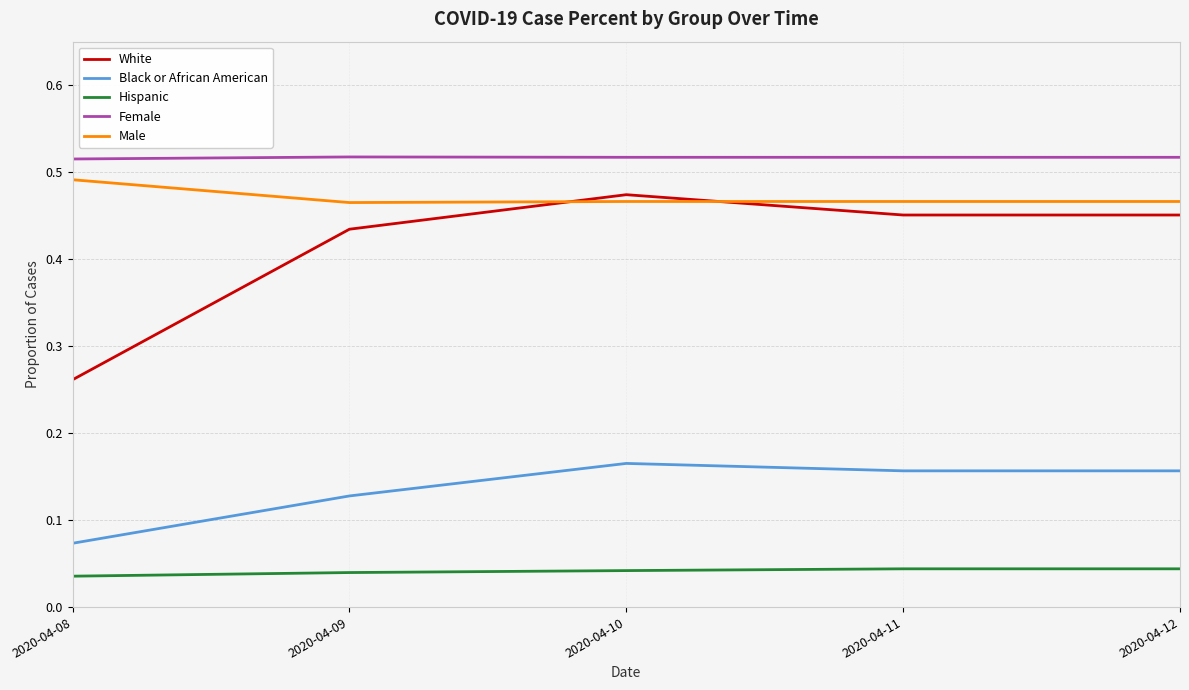

True or false: Hispanic and White cross at least once.

False